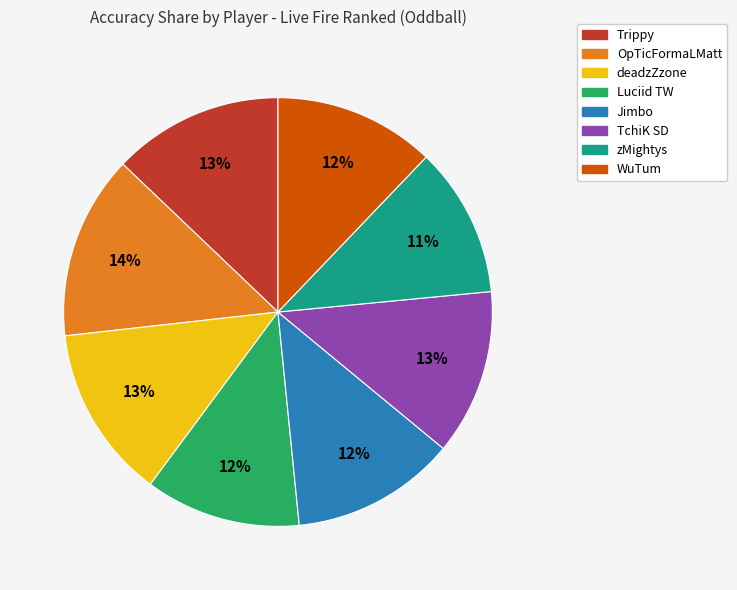

Is there a majority slice in this chart?

No